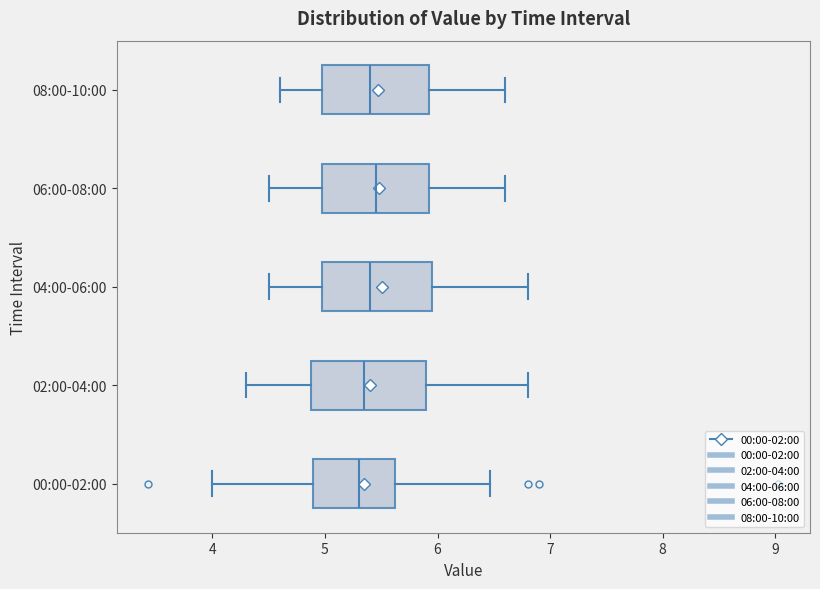

Reading bottom to top, transcribe this box plot: for each box, give where its median line is, the range the box spans, and where its two whiskers end, as read against the x-axis. The values are not printed on the chart, so give them approximately, as read against the axis.

00:00-02:00: median 5.3, box 4.9 to 5.6, whiskers 4.0 to 6.5
02:00-04:00: median 5.4, box 4.9 to 5.9, whiskers 4.3 to 6.8
04:00-06:00: median 5.4, box 5.0 to 6.0, whiskers 4.5 to 6.8
06:00-08:00: median 5.5, box 5.0 to 5.9, whiskers 4.5 to 6.6
08:00-10:00: median 5.4, box 5.0 to 5.9, whiskers 4.6 to 6.6